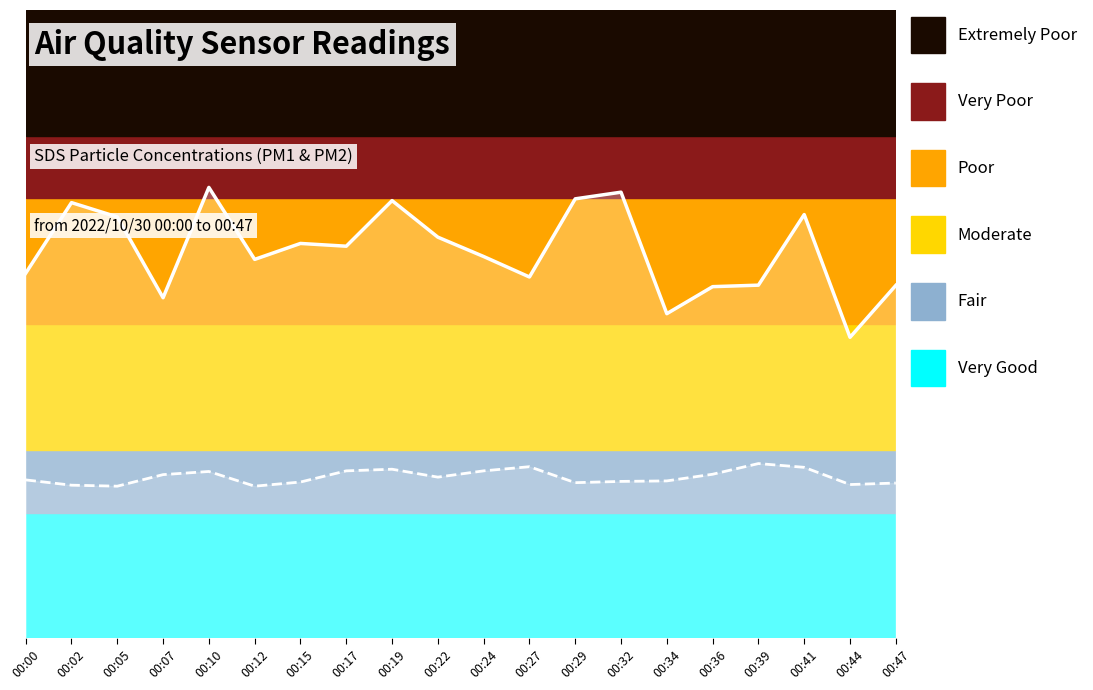

Which label corresponds to the largest value in the chart?

00:10